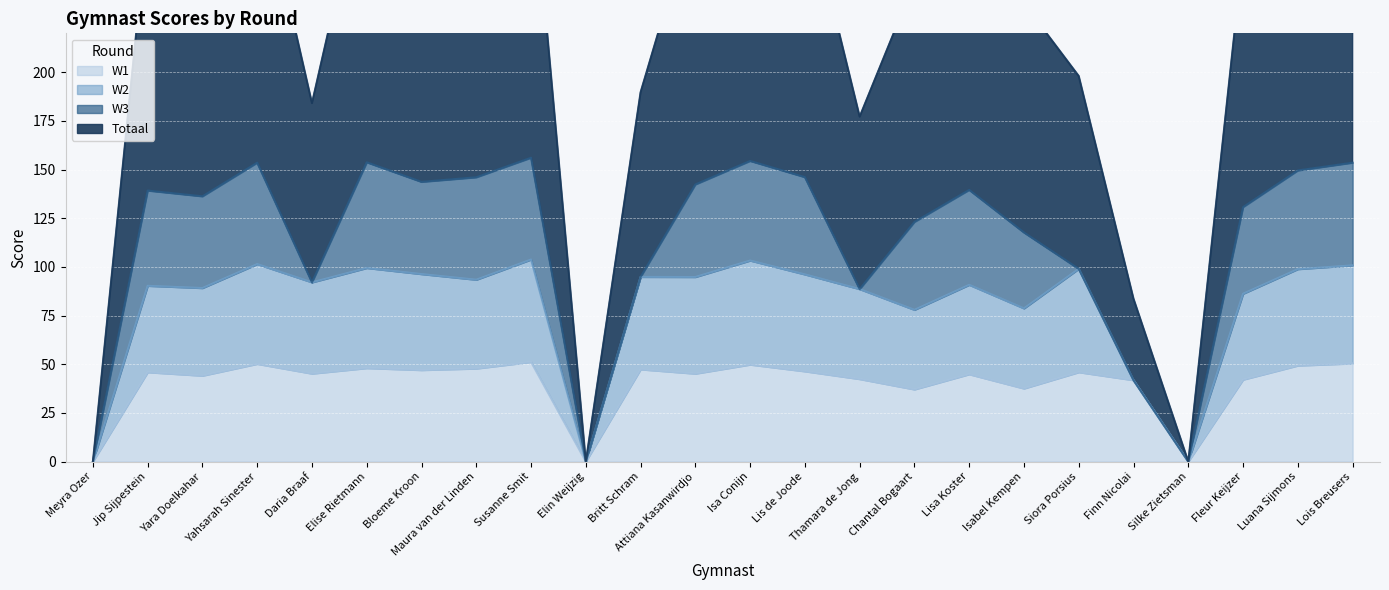

What is the average value of the Totaal series?

112.6